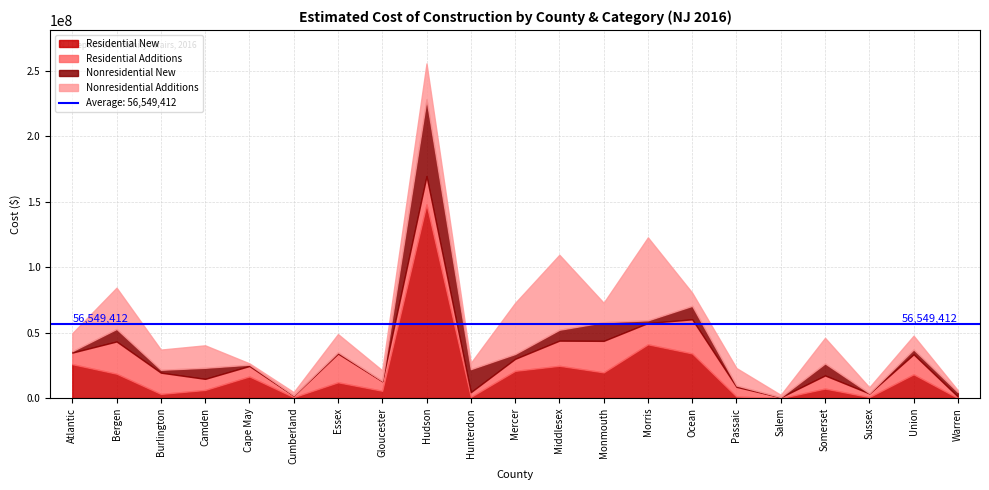

What value does the Residential New series have at Middlesex?

24701621